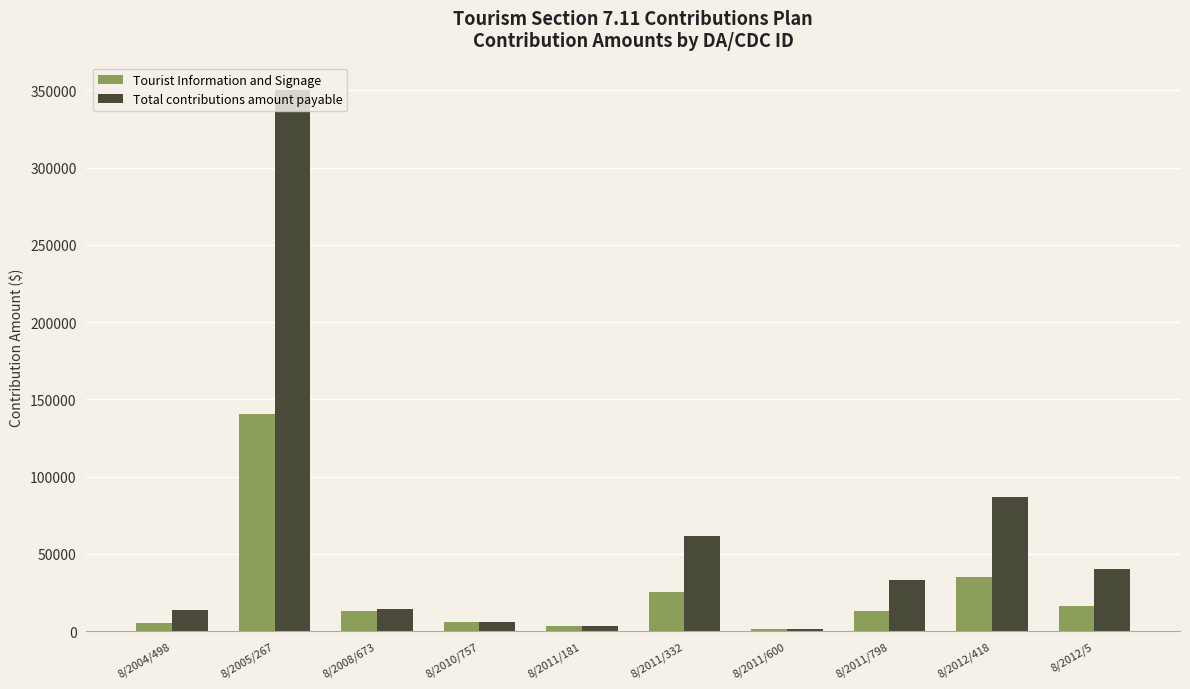

What is the label of the 10th bar from the right?

8/2004/498